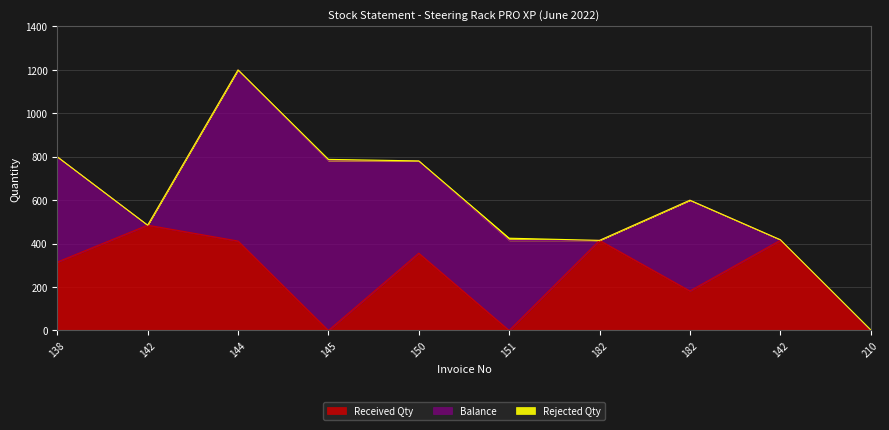

Which series has the widest spread of values?

Balance